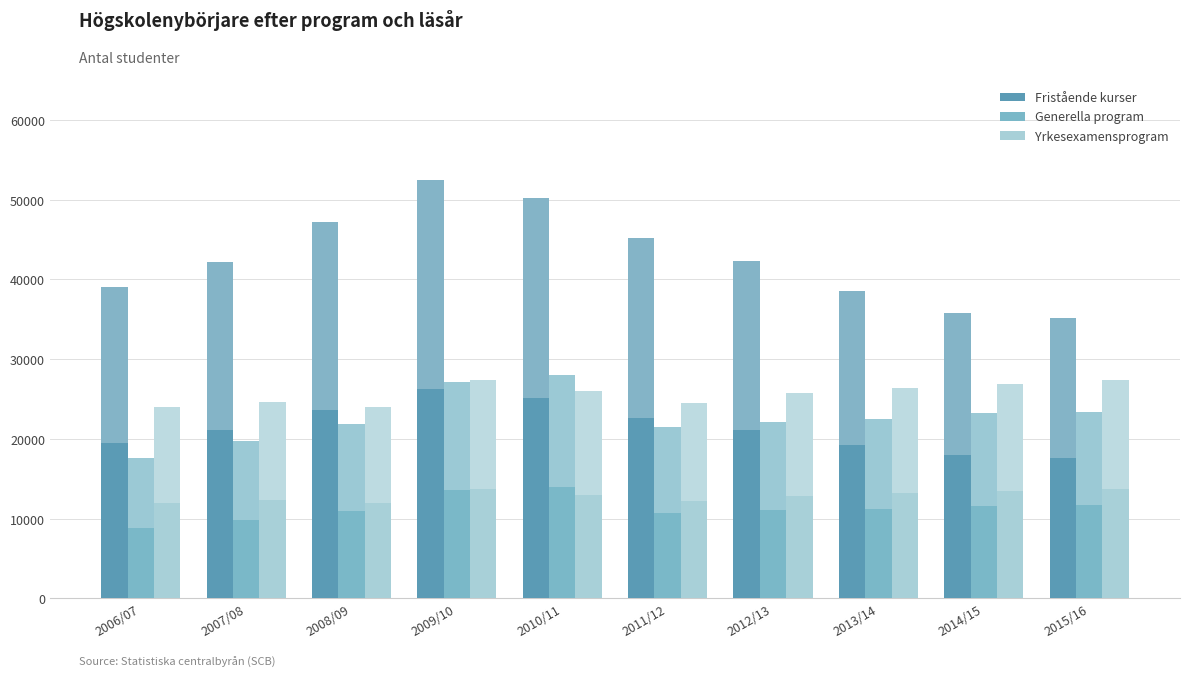

What value does the Fristående kurser series have at 2012/13?

42315